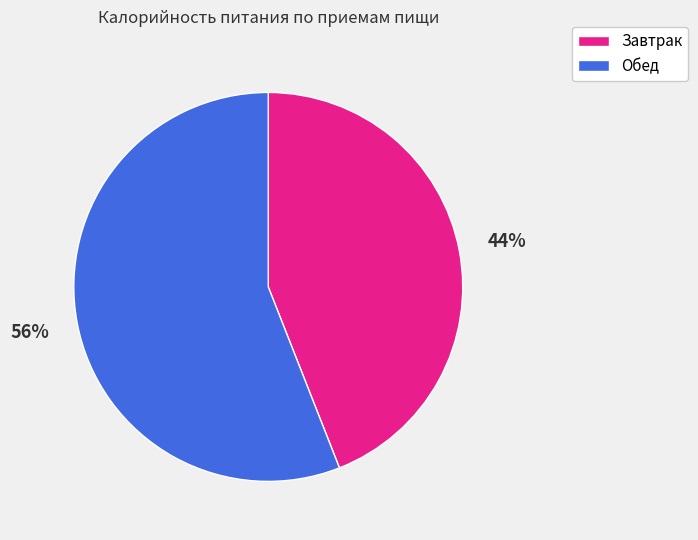

To the nearest percent, what percentage of the pie is Завтрак?

44%